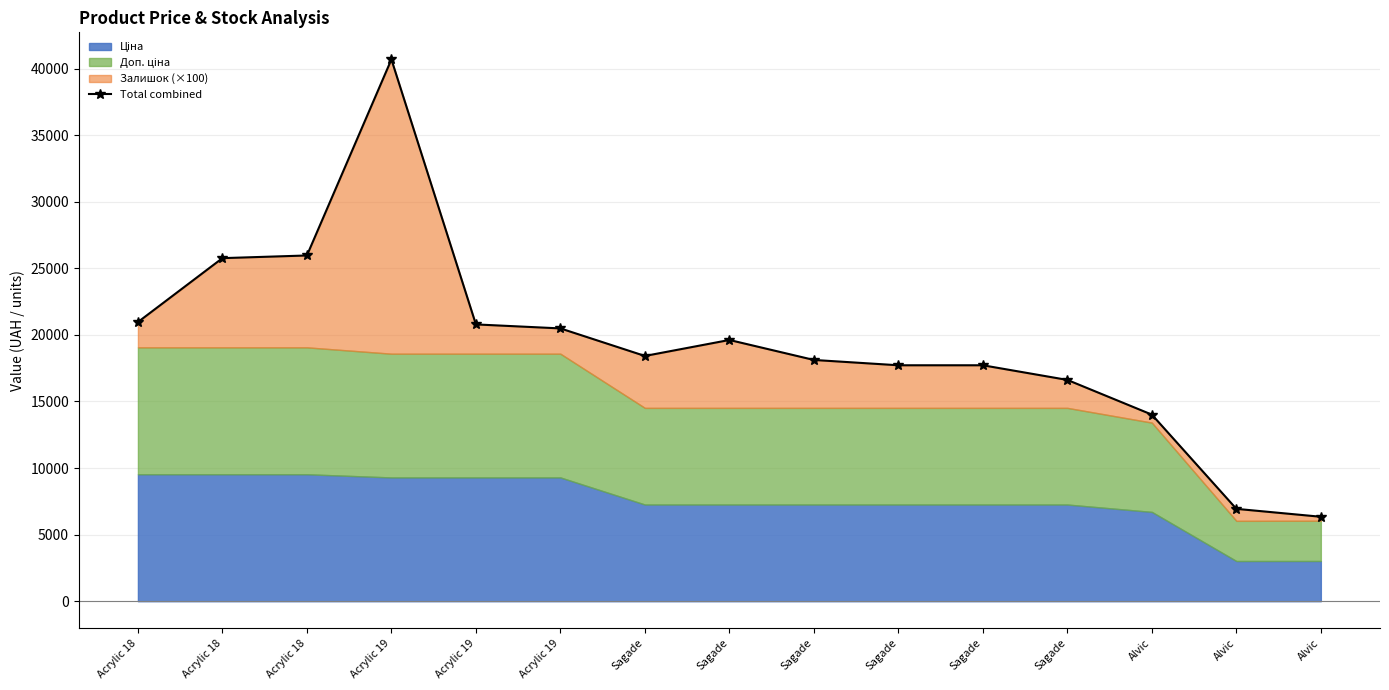

True or false: there are more than 1 points higher than both neighbors.

True